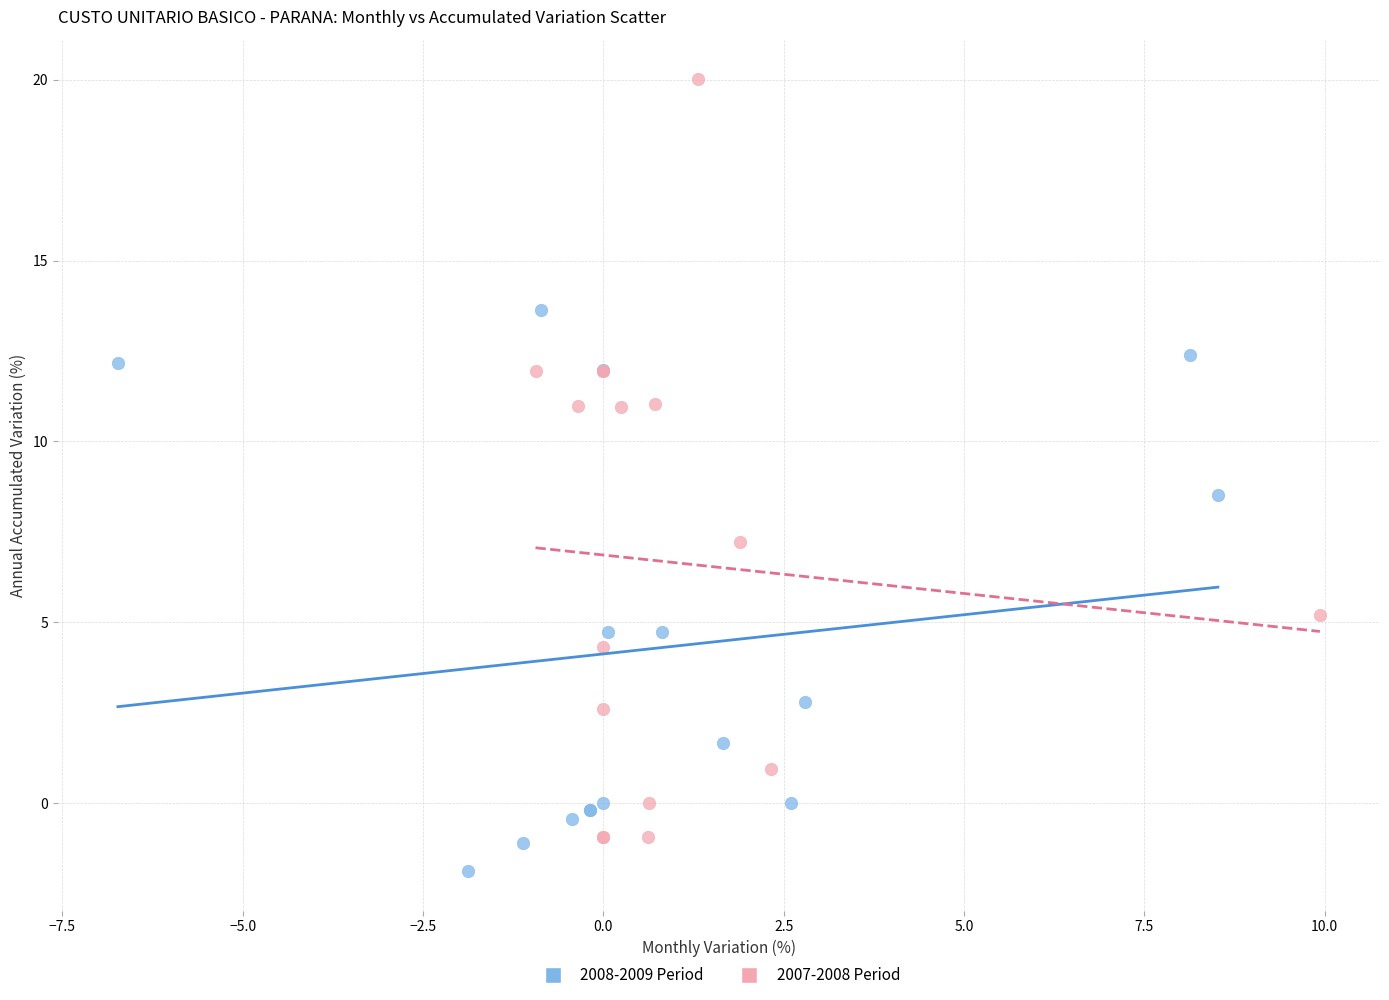

Which series has the largest Y range (max minus min)?

2007-2008 Period